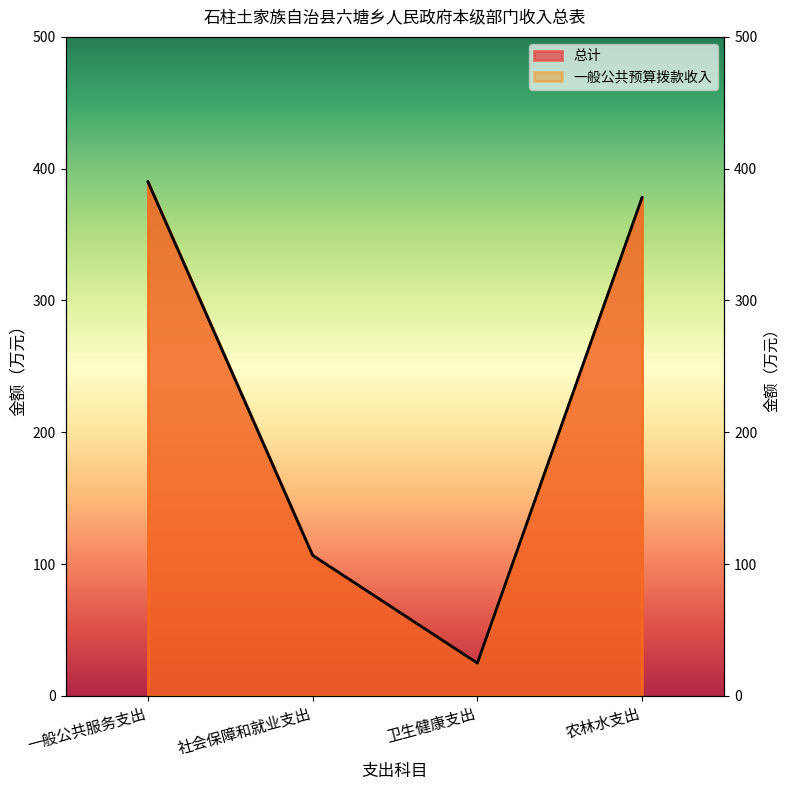

What position from the left is 社会保障和就业支出?

2